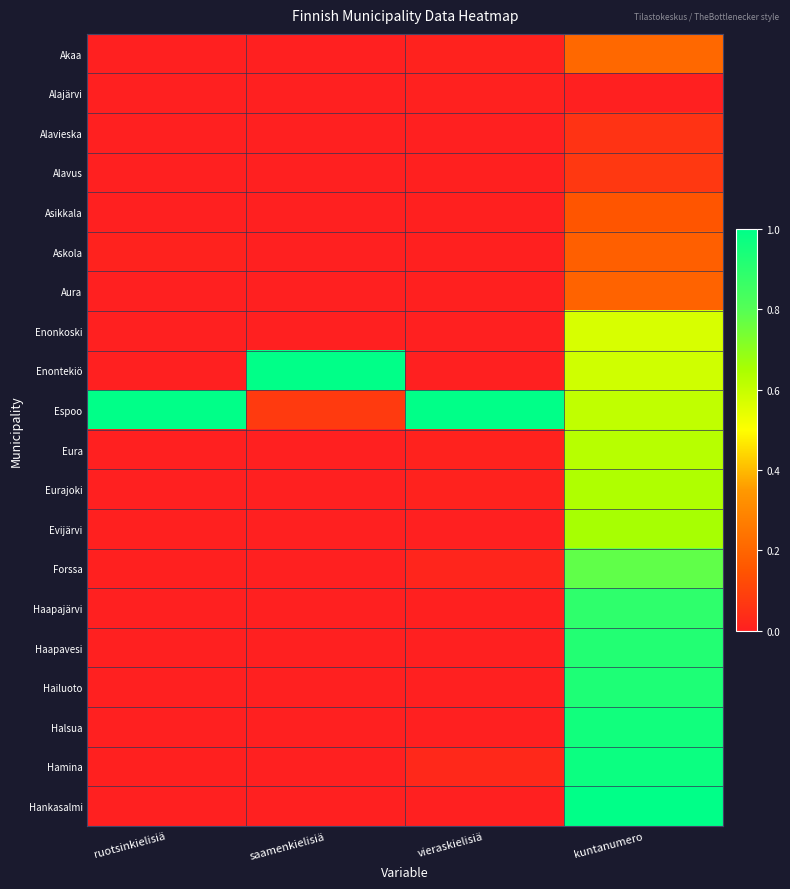

Count the number of categories in the chart.

4